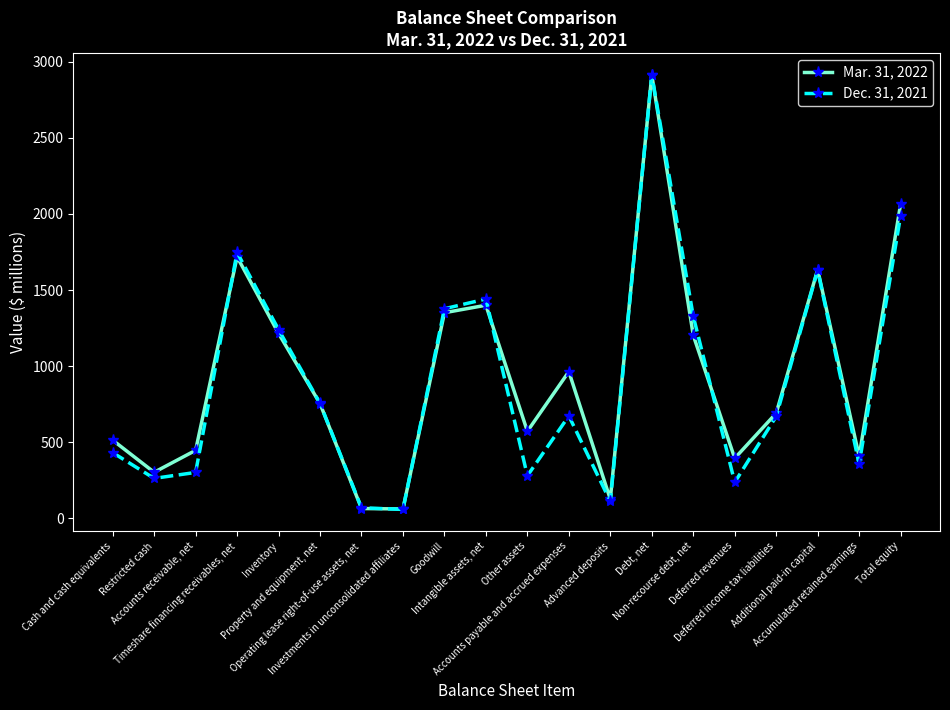

What are all the series names shown in the legend?

Mar. 31, 2022, Dec. 31, 2021